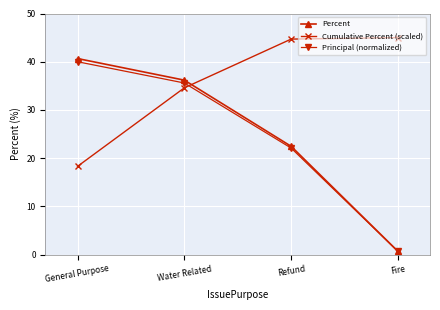

The Cumulative Percent (scaled) series shows 25.6 at General Purpose. True or false?

False